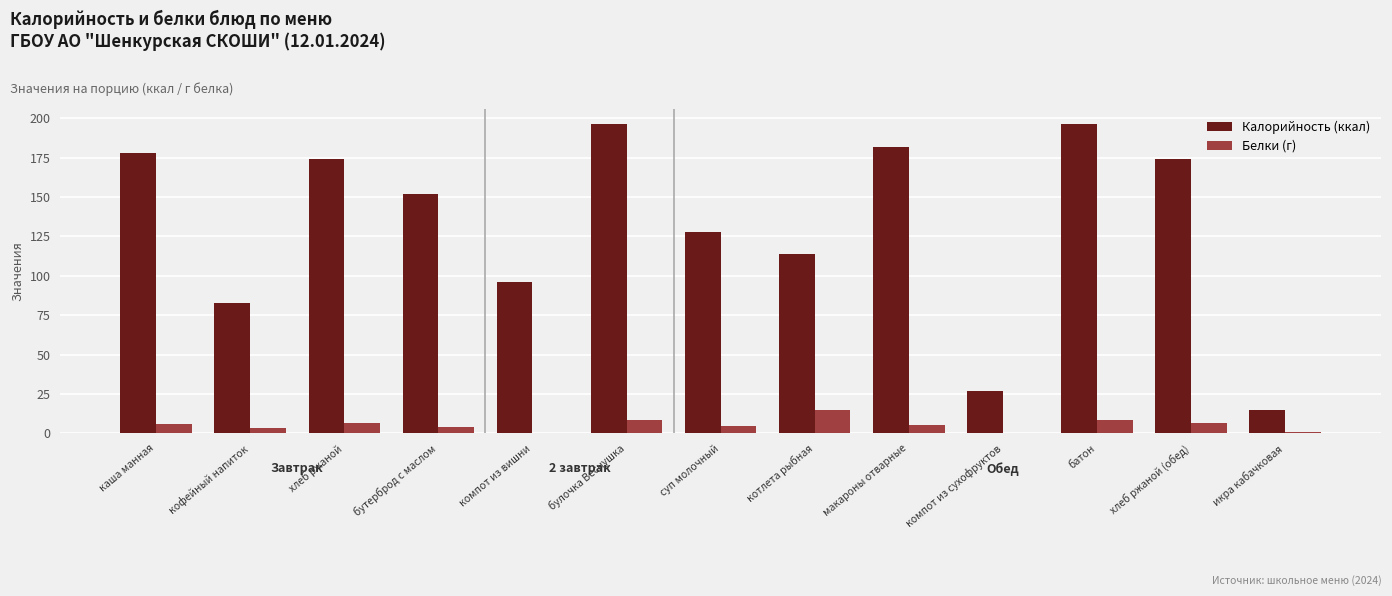

What is the sum of the Белки (г) values at булочка Веснушка and суп молочный?

13.0